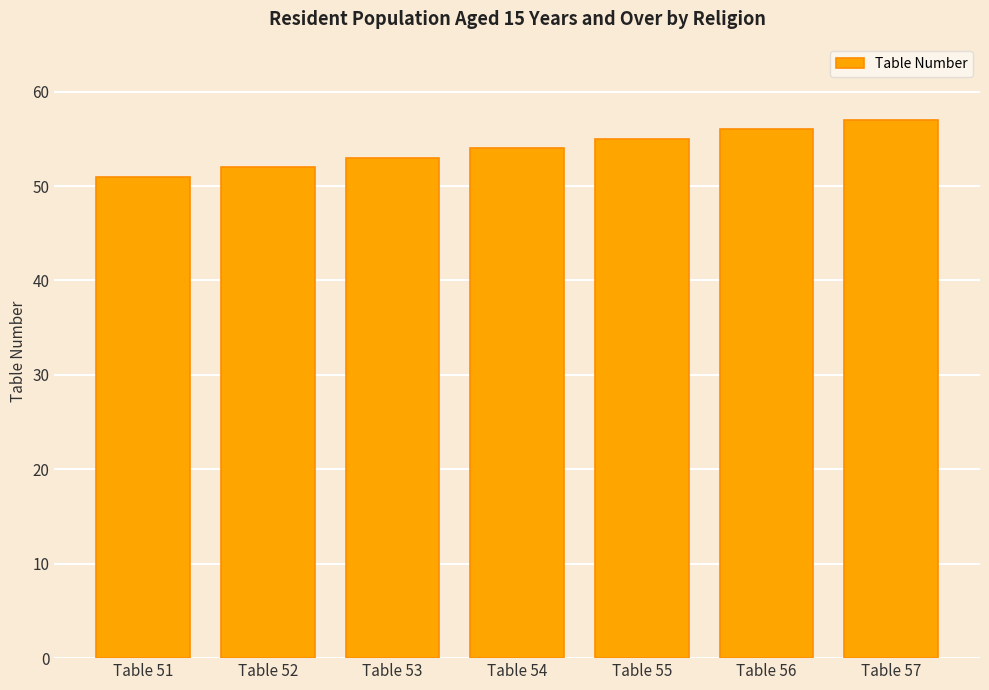

What is the value of the 3rd bar from the left?

53